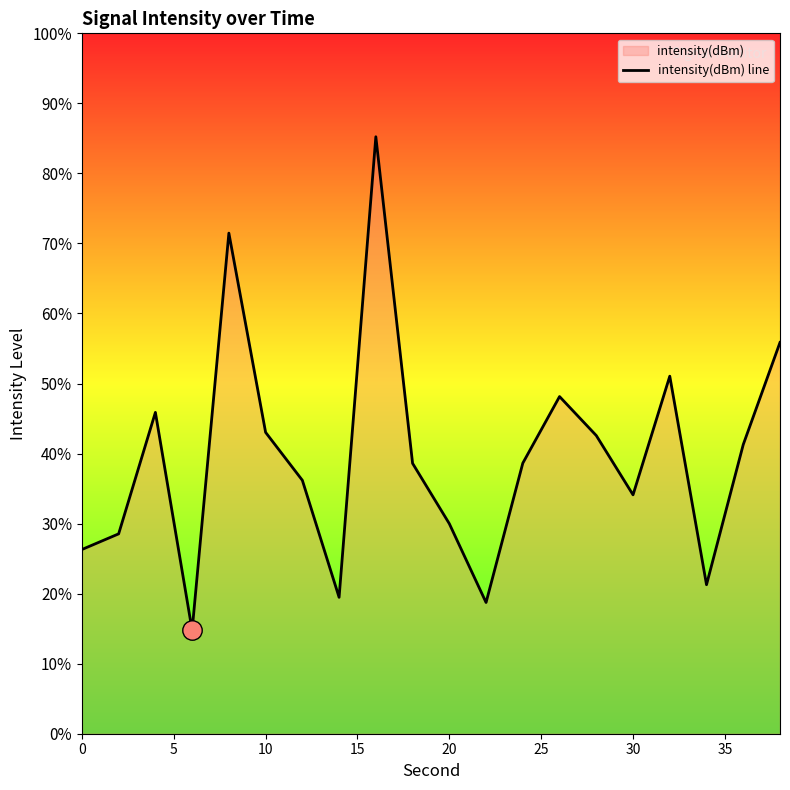

How many lines are shown in the chart?

1